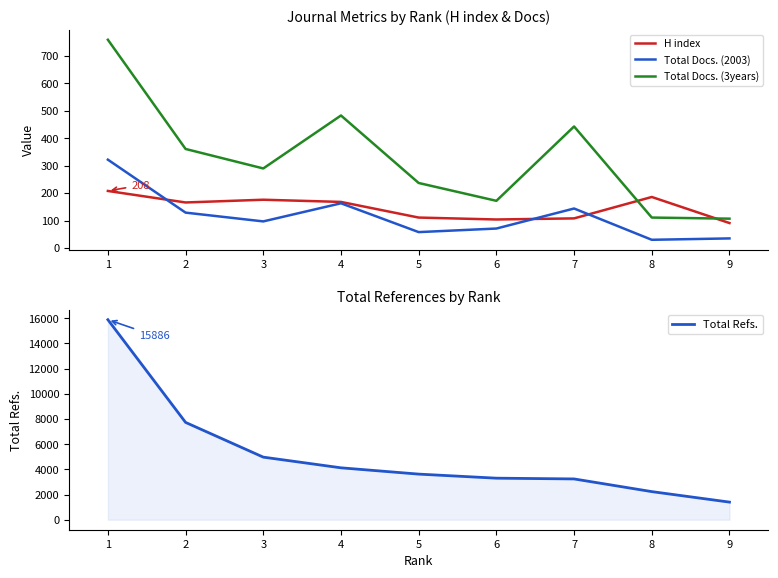

Reading left to right, extract all data points from this chart.

H index: 208	166	176	168	111	104	108	186	91
Total Docs. (2003): 322	129	97	163	58	71	144	30	35
Total Docs. (3years): 759	361	290	483	237	172	443	111	107
Total Refs.: 15886	7728	4970	4122	3622	3299	3239	2232	1398